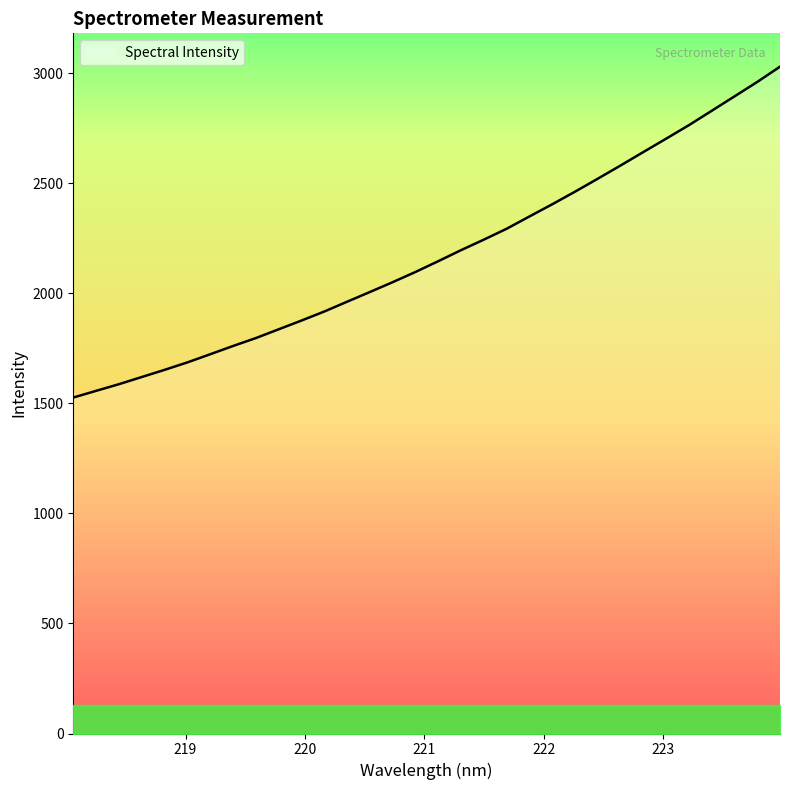

What is the minimum value shown in the chart?

1526.2